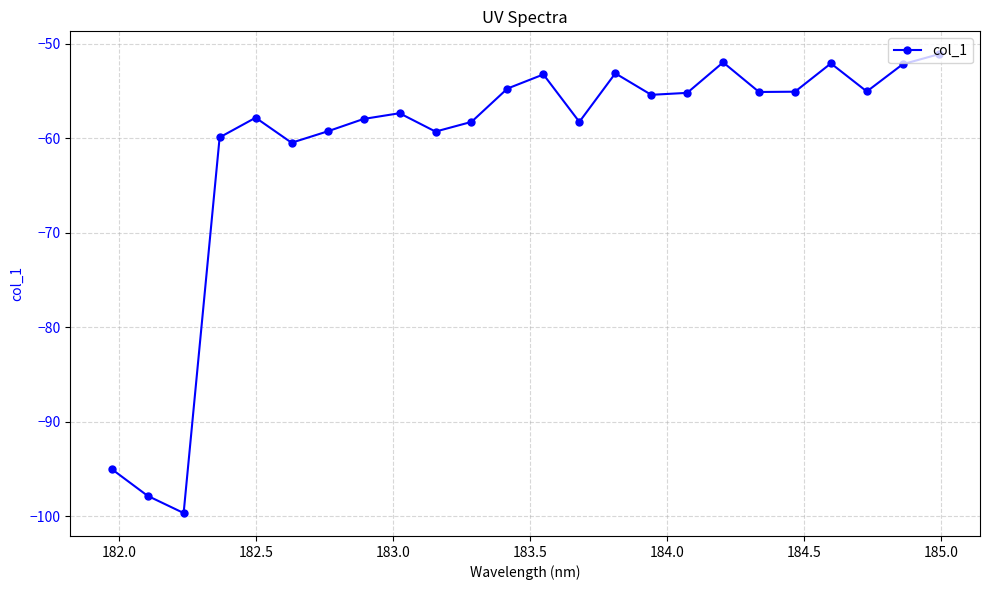

What is the difference between the second highest and minimum values?

47.7